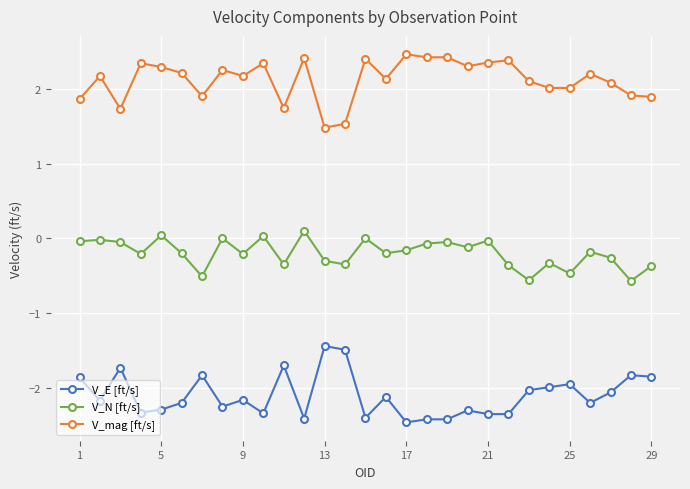

What is the maximum value for V_N [ft/s]?

0.1